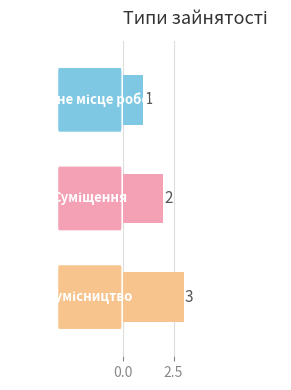

What is the sum of all values?

6